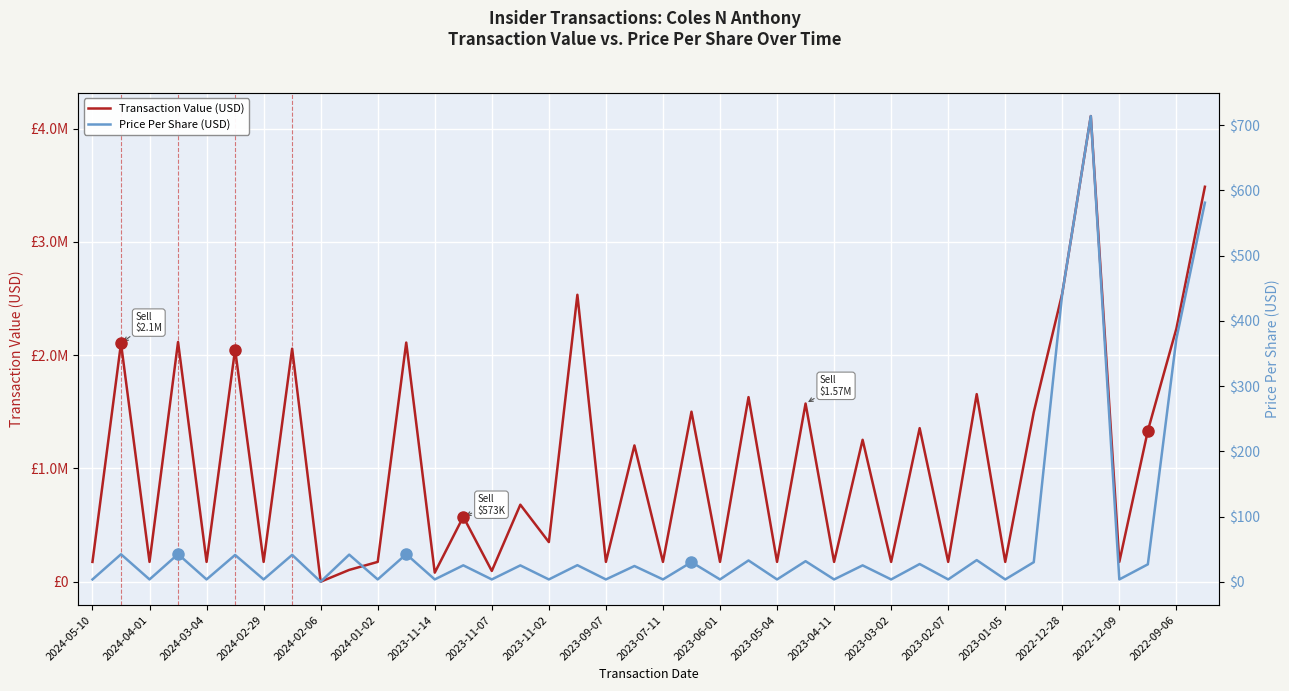

True or false: Price Per Share (USD) has a value of 31.5 at 25.

True